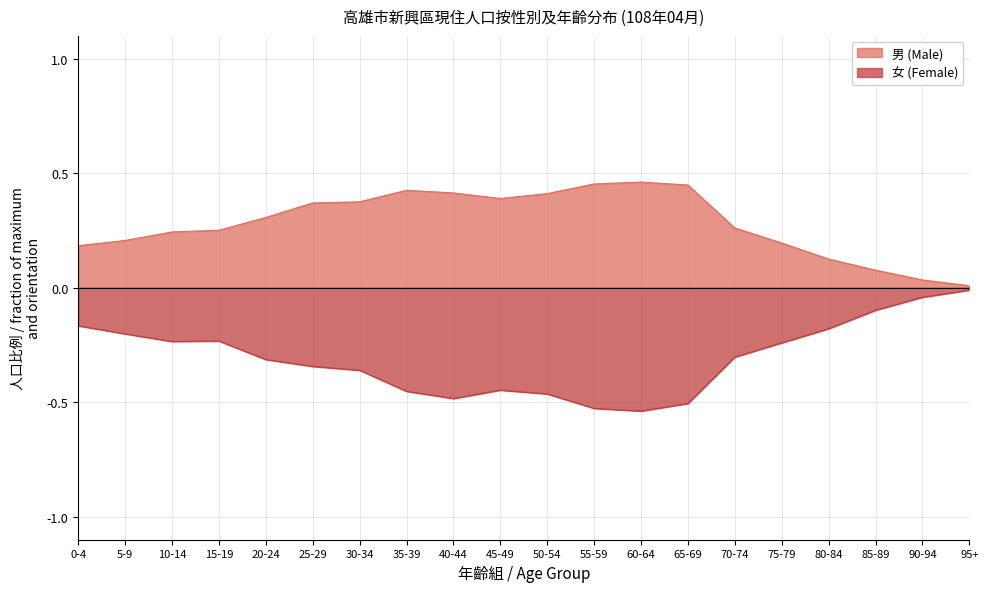

Reading right to left, list all the values displayed in this chart.

男 (Male): 0.0	0.0	0.1	0.1	0.2	0.3	0.4	0.5	0.5	0.4	0.4	0.4	0.4	0.4	0.4	0.3	0.3	0.2	0.2	0.2
女 (Female): -0.0	-0.0	-0.1	-0.2	-0.2	-0.3	-0.5	-0.5	-0.5	-0.5	-0.4	-0.5	-0.5	-0.4	-0.3	-0.3	-0.2	-0.2	-0.2	-0.2